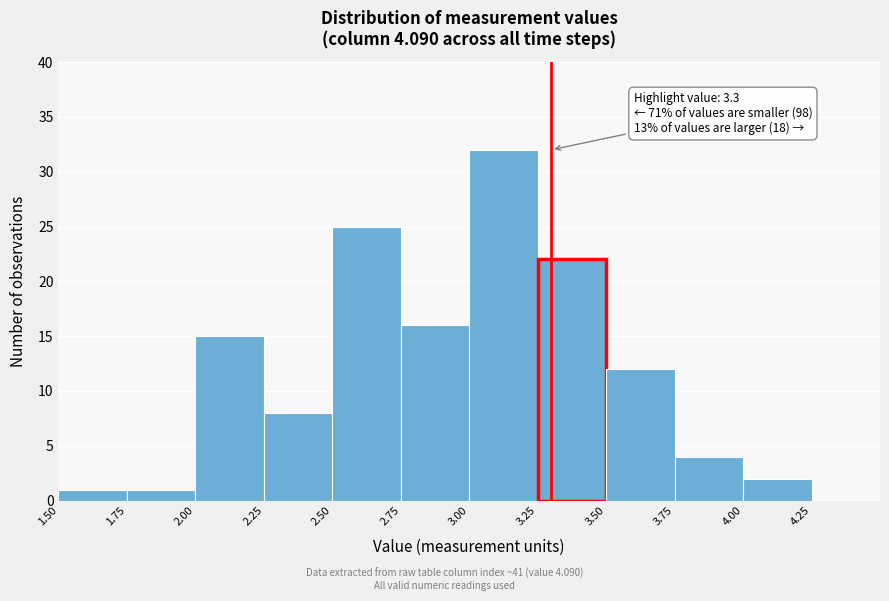

Over which range of the x-axis is the bar tallest?

3.00 to 3.25